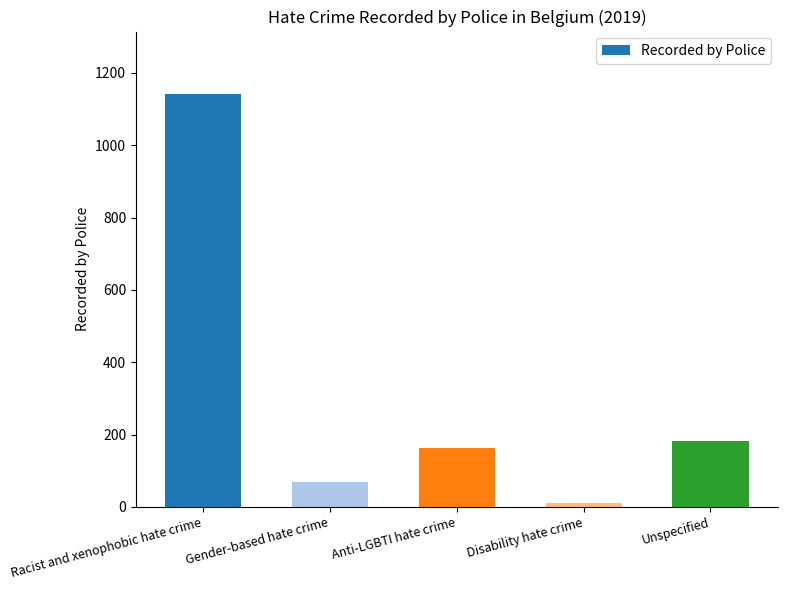

Reading right to left, list all the values displayed in this chart.

Unspecified=182	Disability hate crime=12	Anti-LGBTI hate crime=163	Gender-based hate crime=68	Racist and xenophobic hate crime=1143